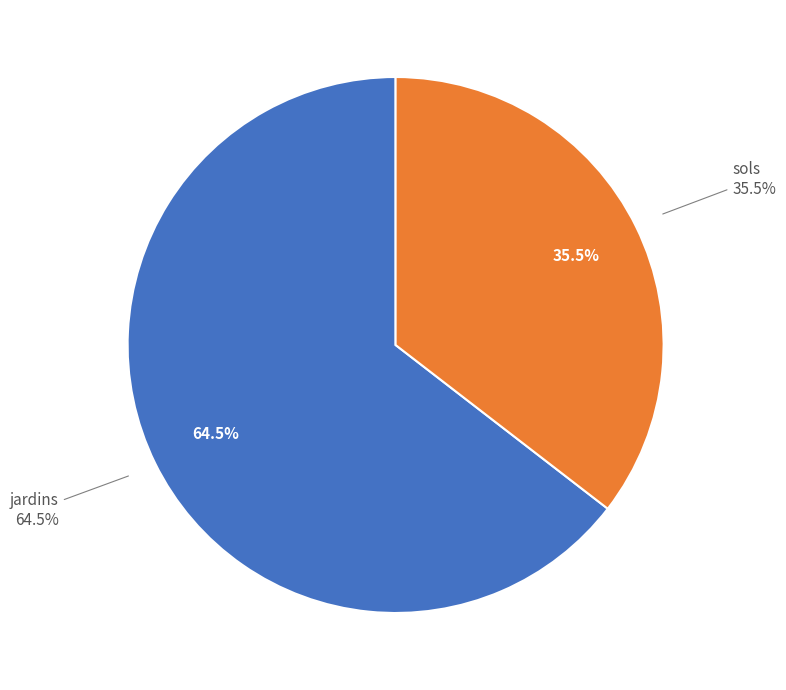

Is it true that sols is 47% of the pie?

False